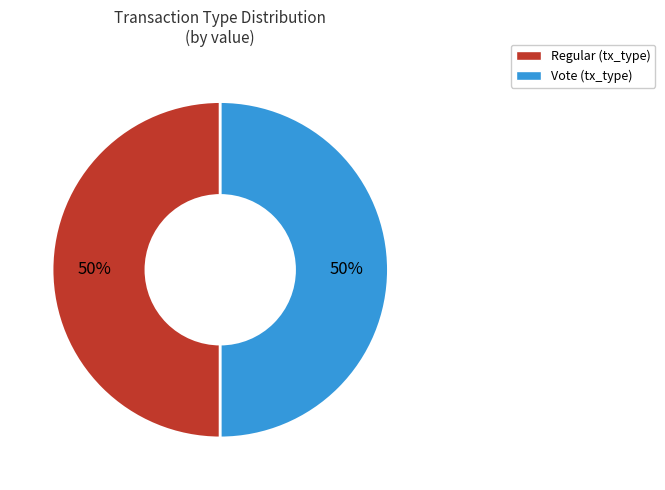

Combined, do Vote and Regular account for over 50%?

Yes